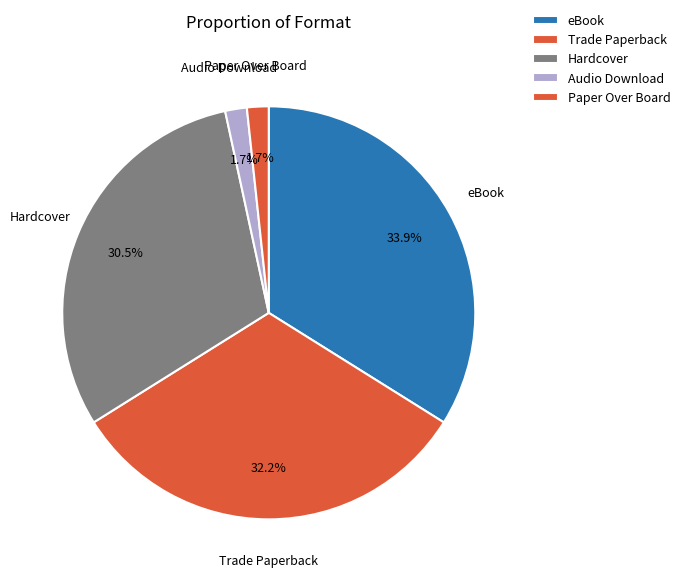

Count the number of slices in the pie.

5